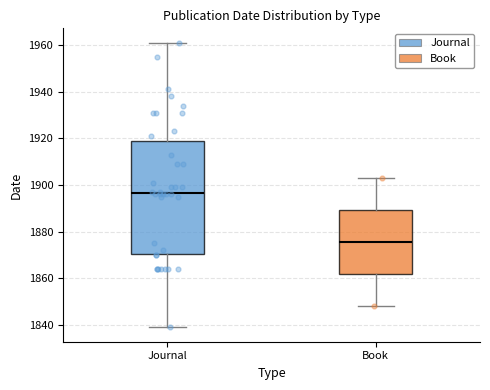

Reading left to right, transcribe this box plot: for each box, give where its median line is, the range the box spans, and where its two whiskers end, as read against the y-axis. The values are not printed on the chart, so give them approximately, as read against the axis.

Journal: median 1896, box 1870 to 1920, whiskers 1840 to 1962
Book: median 1876, box 1862 to 1890, whiskers 1848 to 1904